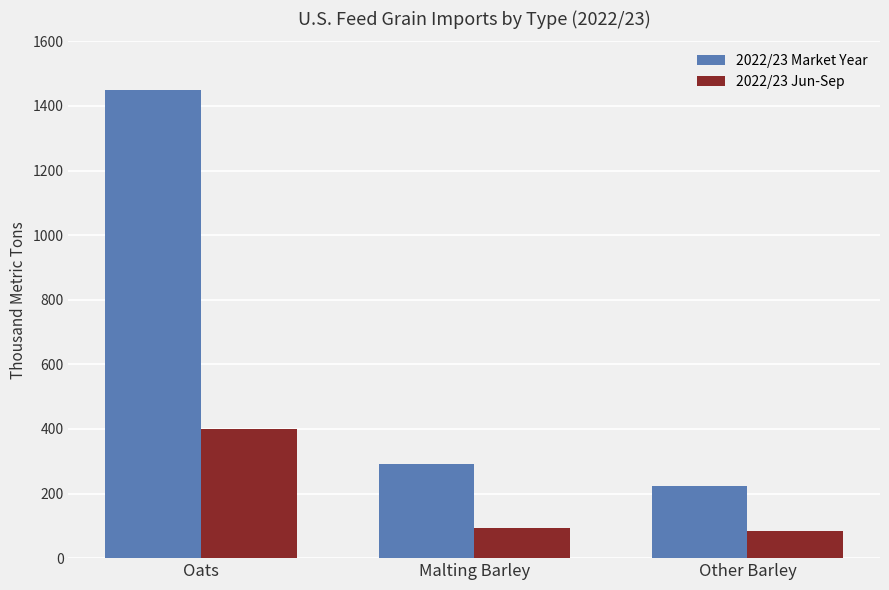

Does the chart contain any negative values?

No